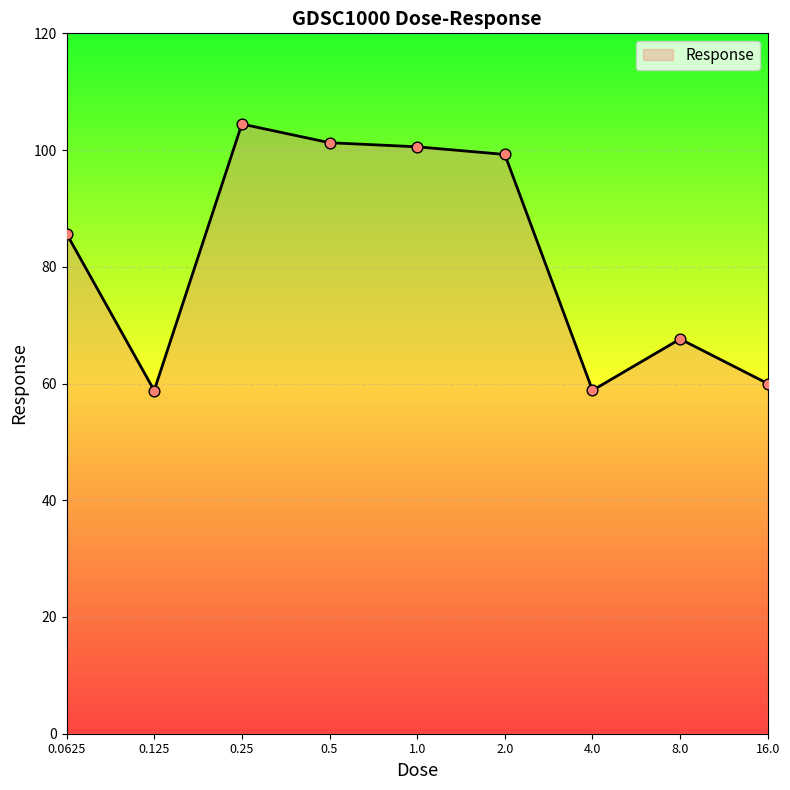

What is the smallest value displayed?

58.8